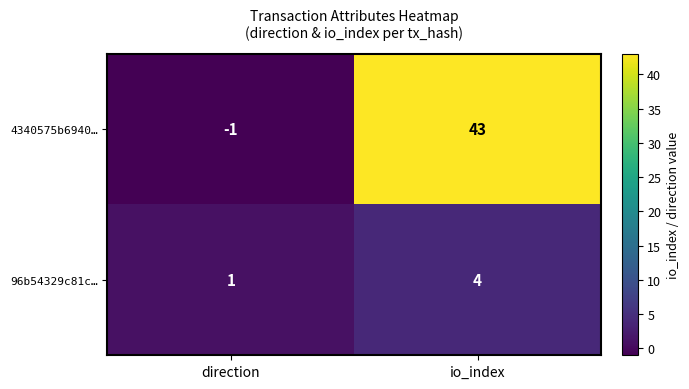

What is the maximum value shown in the chart?

43